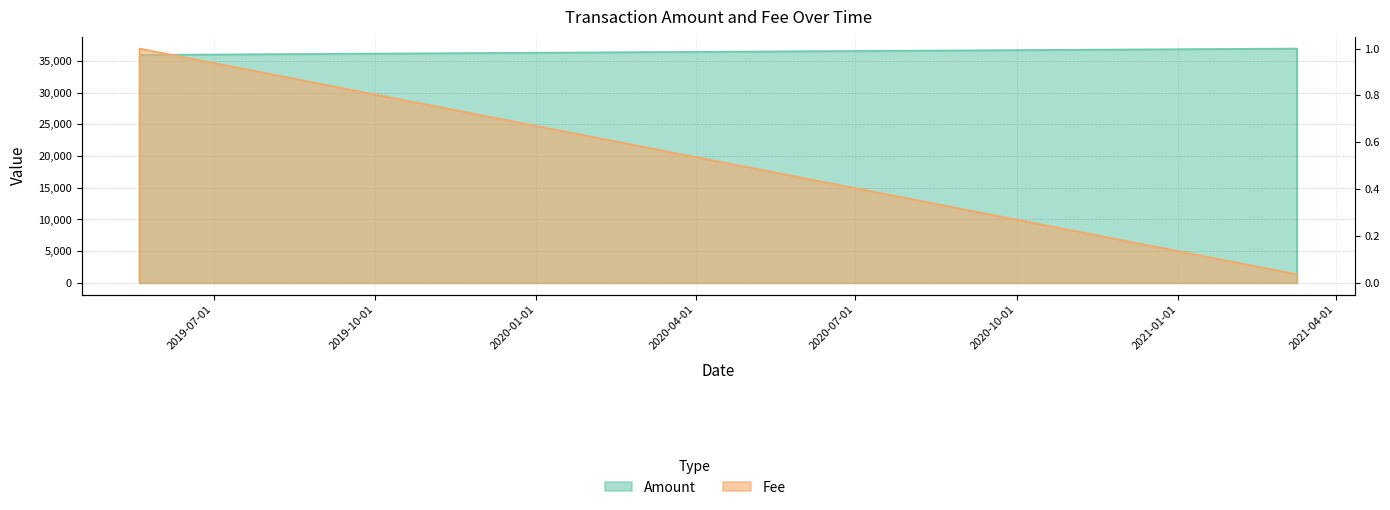

What is the sum of all Fee values?

2.1